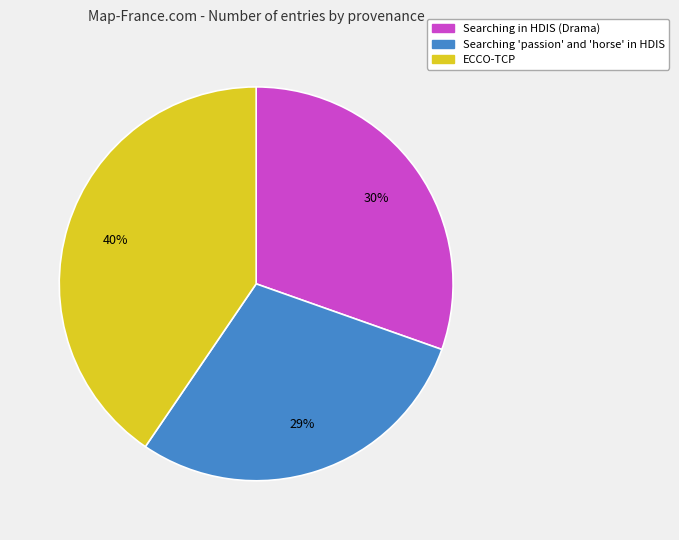

To the nearest percent, what is the average slice percentage?

33%